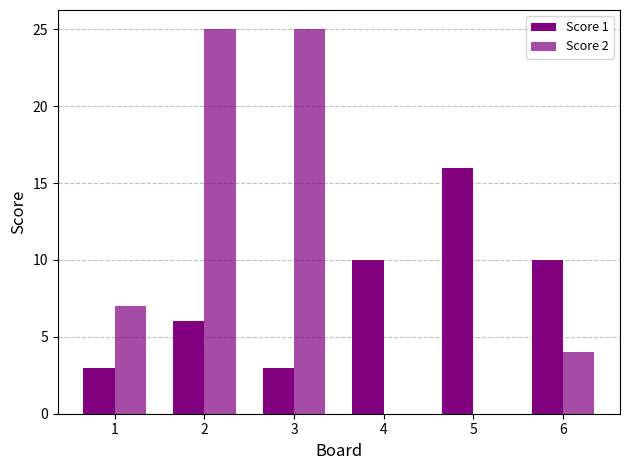

At how many categories does at least one series exceed 11?

3